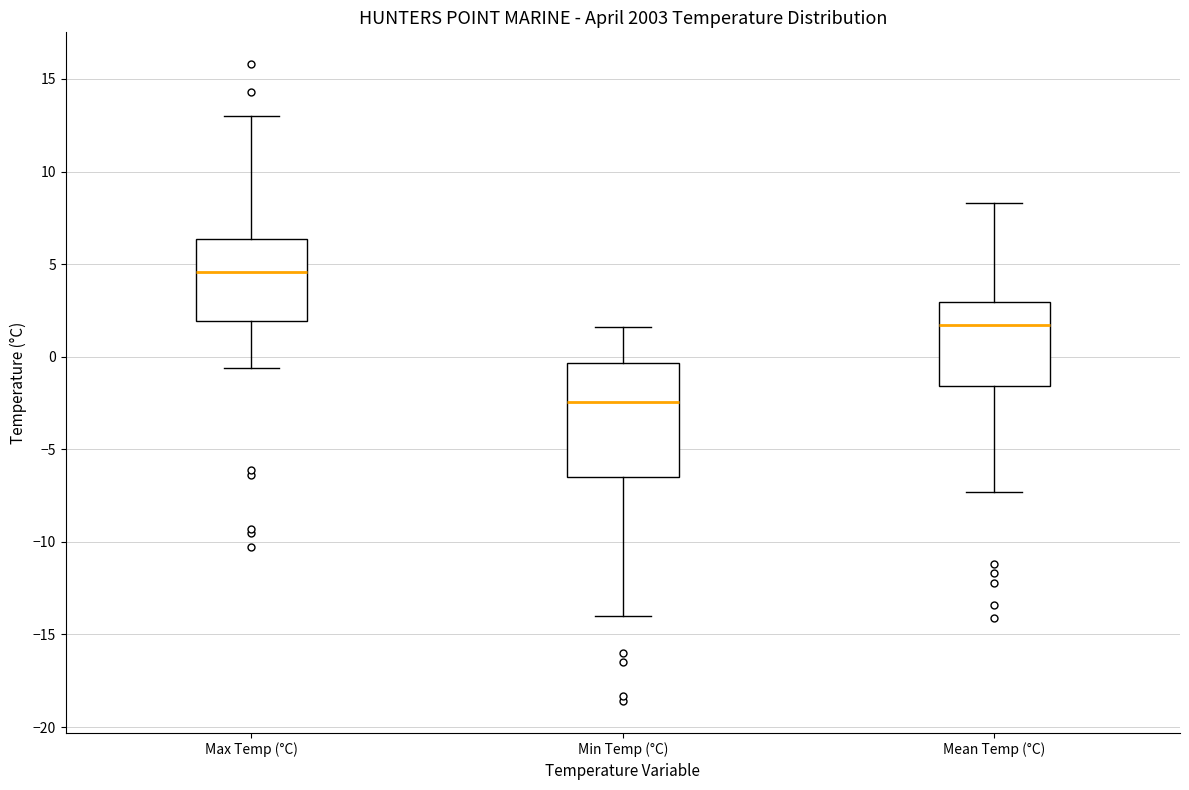

Reading left to right, read every box against the y-axis: the position of its median line, the range the box covers, and the ends of its whiskers. The values are not printed on the chart, so give them approximately, as read against the axis.

Max Temp (°C): median 4.5, box 2.0 to 6.5, whiskers -0.5 to 13.0
Min Temp (°C): median -2.5, box -6.5 to -0.5, whiskers -14.0 to 1.5
Mean Temp (°C): median 1.5, box -1.5 to 3.0, whiskers -7.5 to 8.5